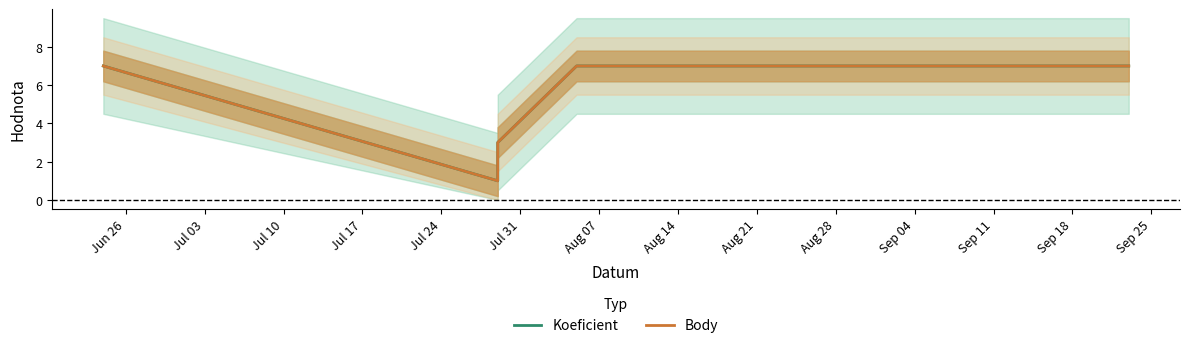

Which series has the largest total across all categories?

Koeficient